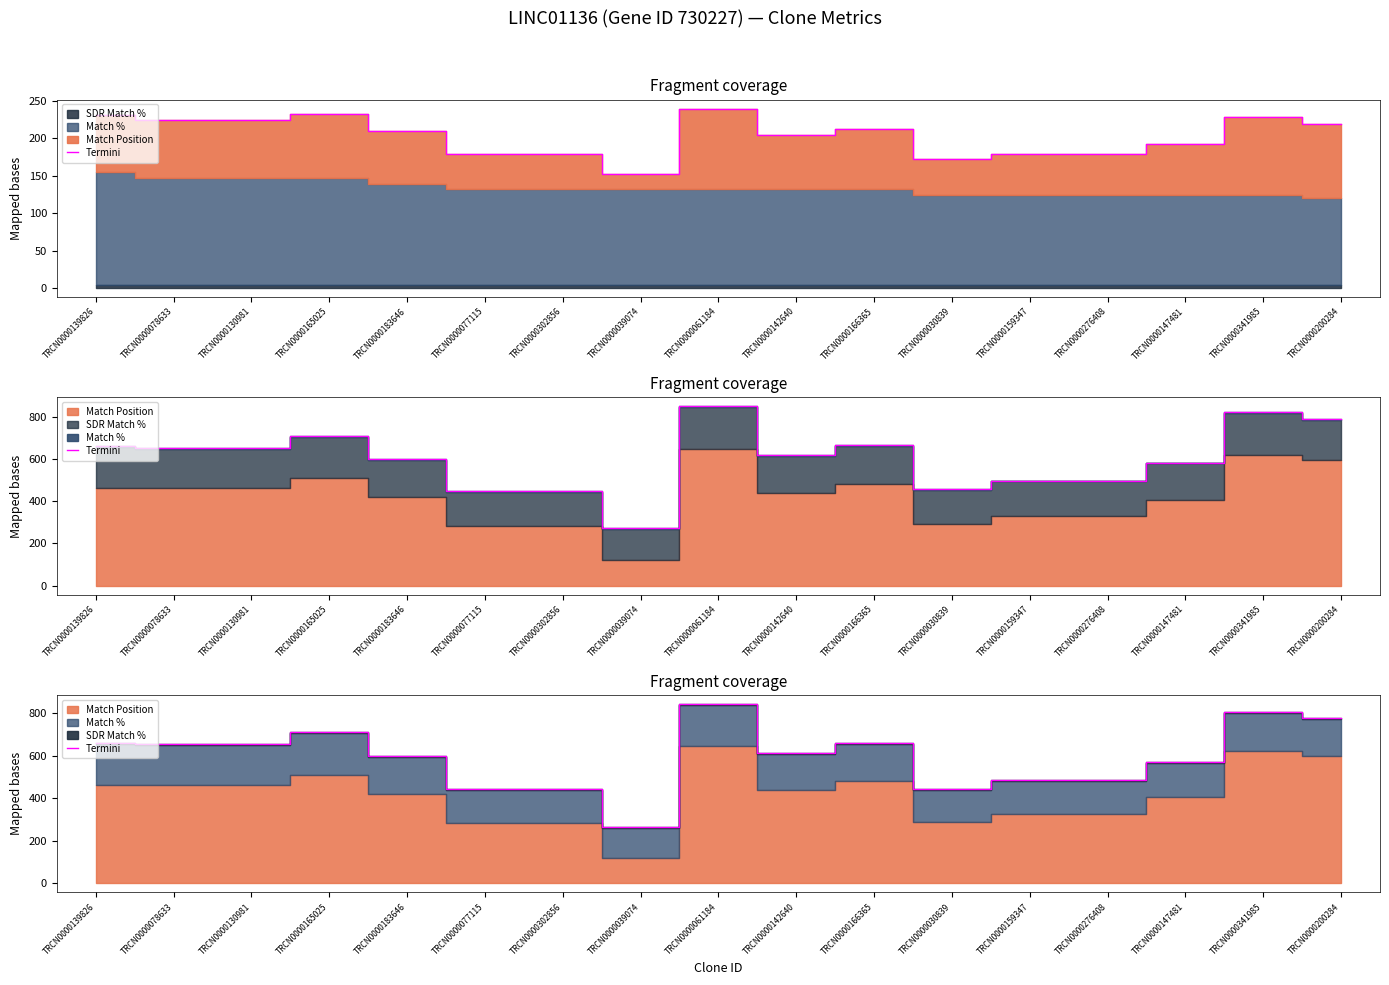

What is the label of the 2nd point from the left?

TRCN0000078633